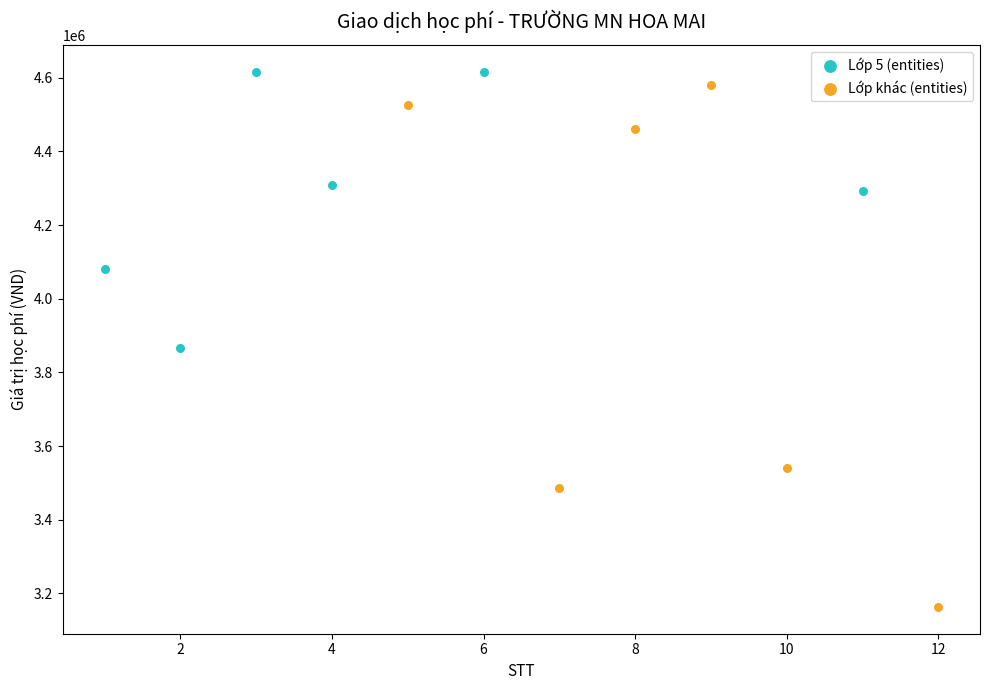

What are all the series names shown in the legend?

Lớp 5 (entities), Lớp khác (entities)